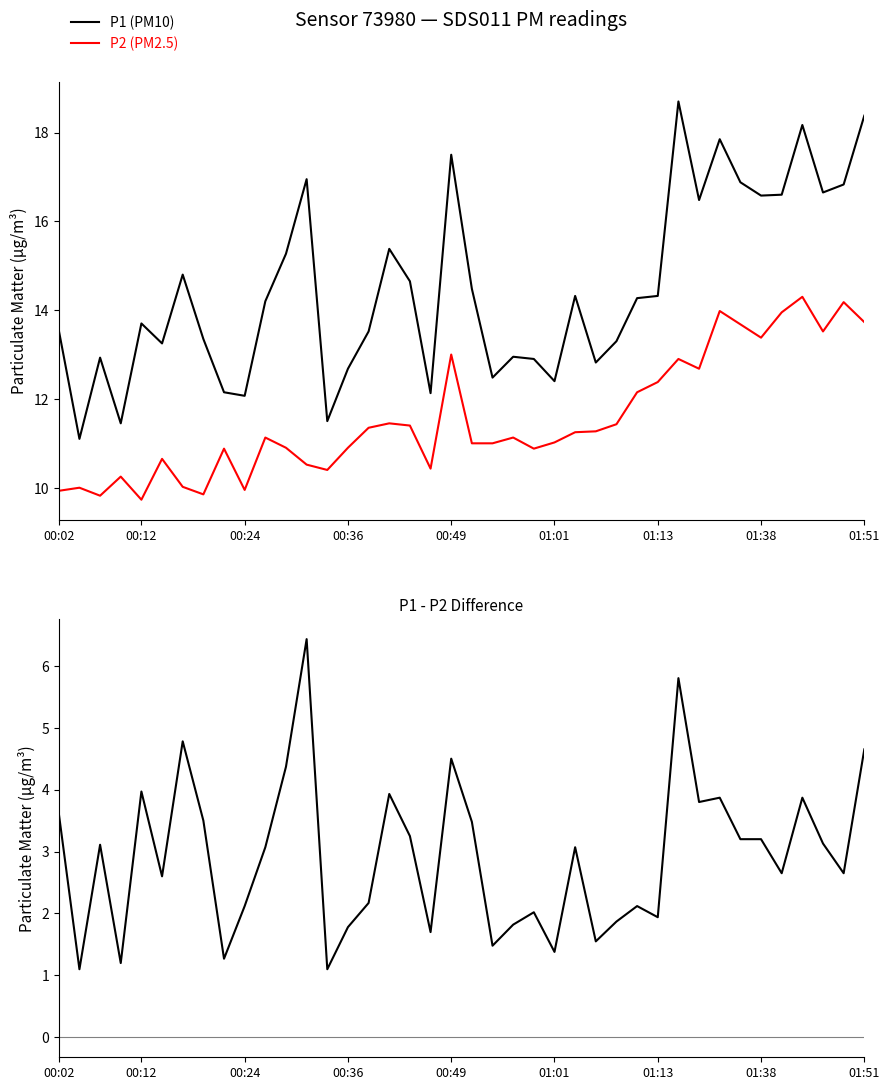

What is the difference between the highest and lowest values at 15?

11.3